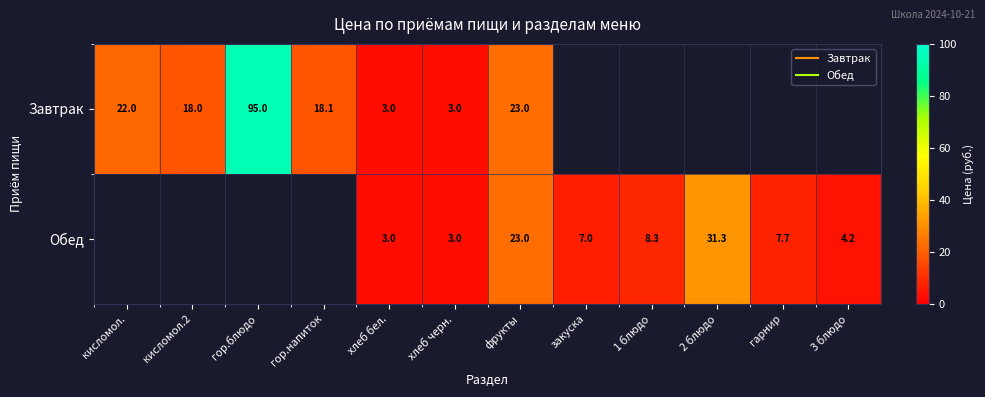

Which series has the widest spread of values?

Завтрак